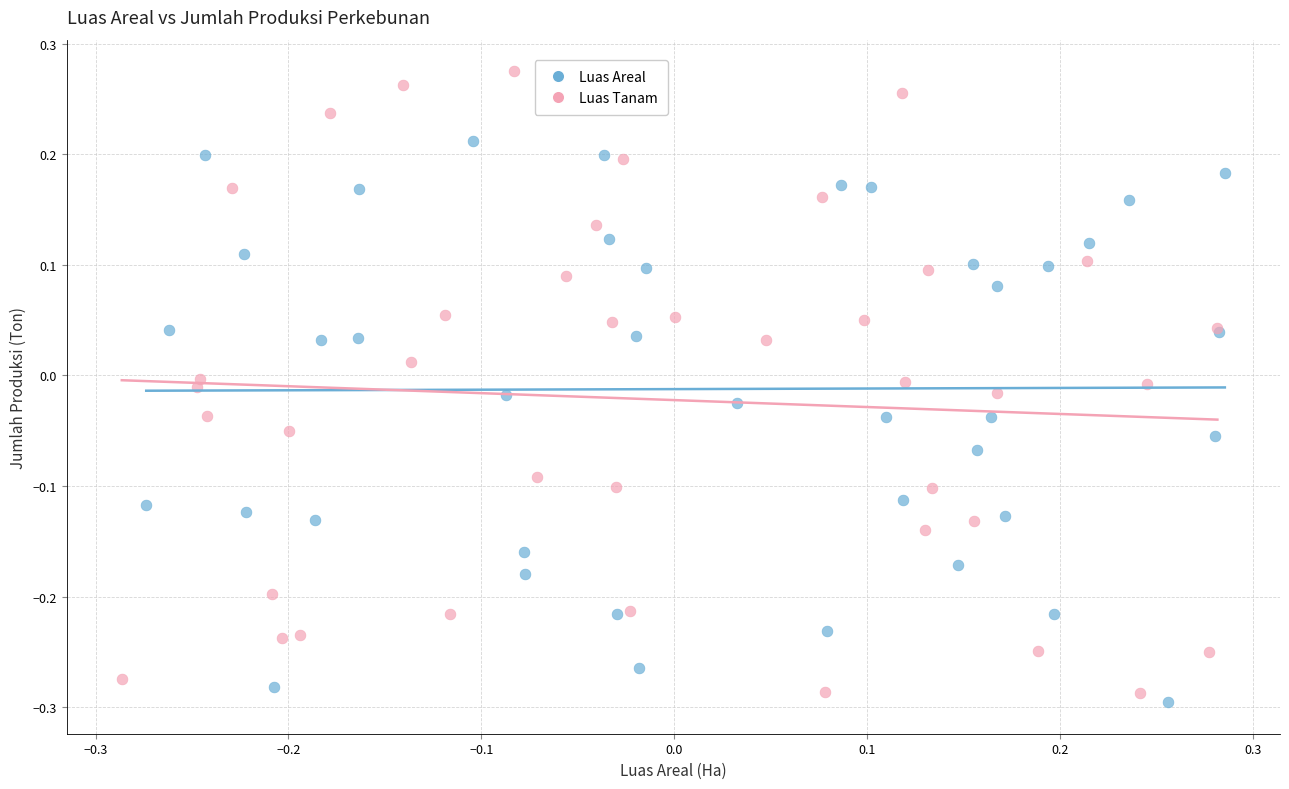

Which series contains the highest Y value?

Luas Tanam